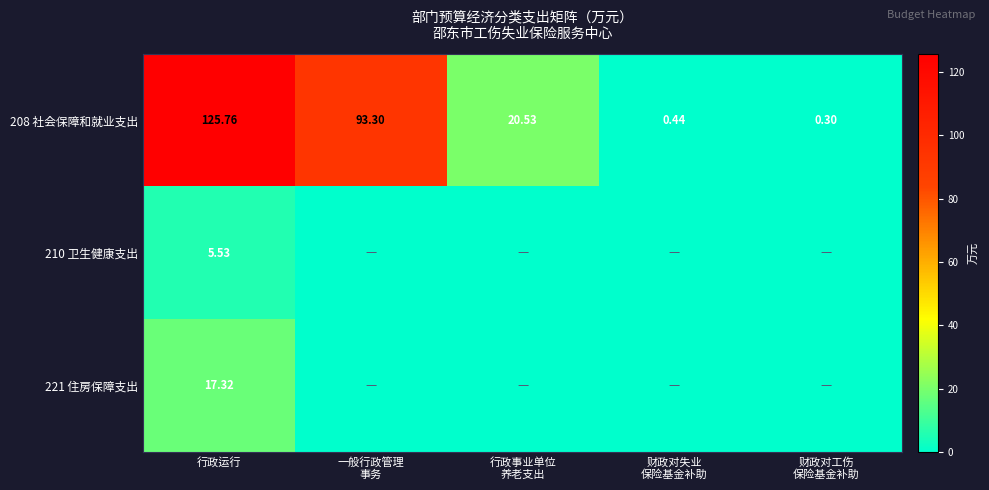

What is the highest value of the 210 卫生健康支出 series?

5.5